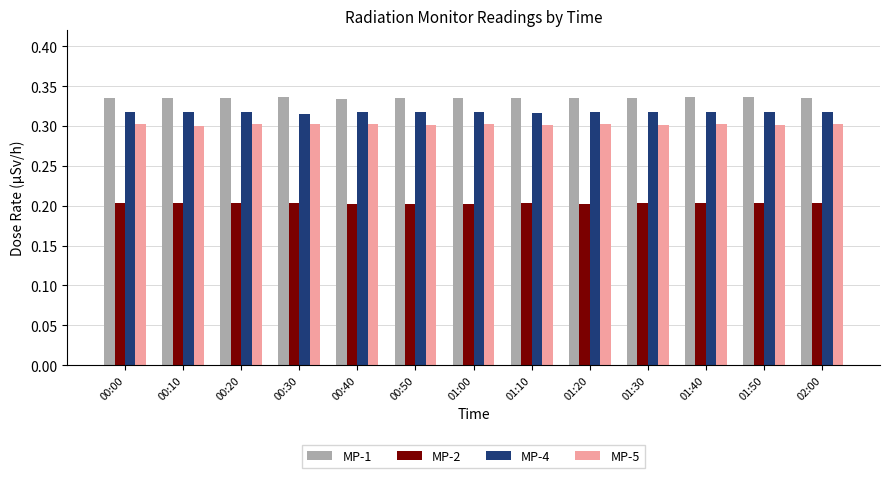

Which series has the largest total across all categories?

MP-1